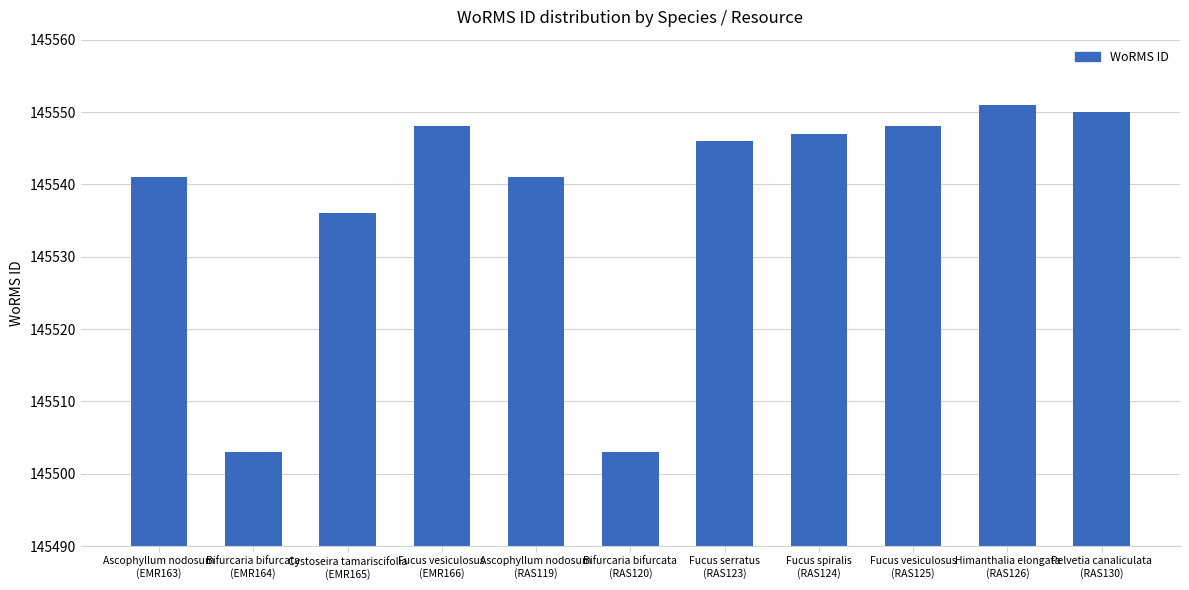

What is the label of the 6th bar from the left?

Bifurcaria bifurcata
(RAS120)